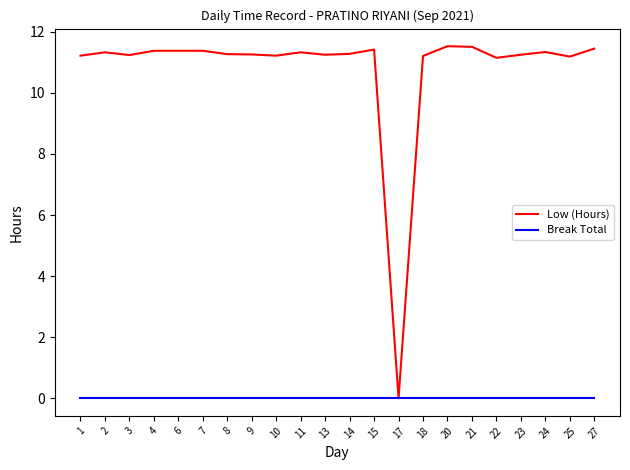

Which series has the largest range (max minus min)?

Low (Hours)